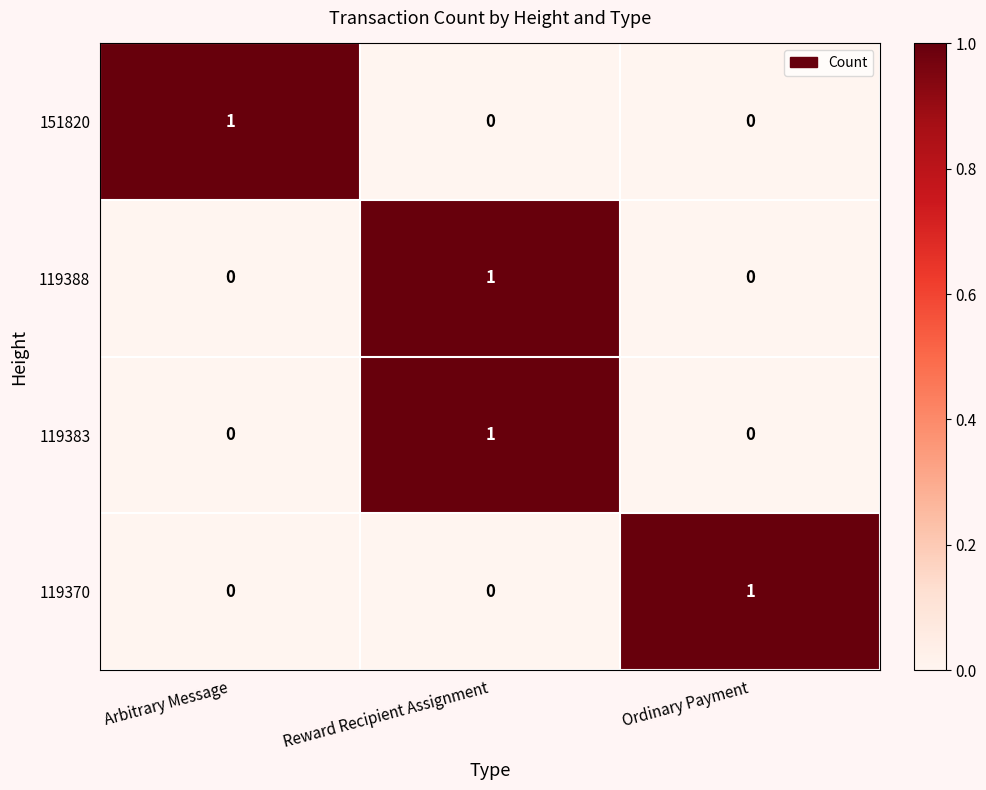

The value of 119383 at Ordinary Payment is 0. True or false?

True